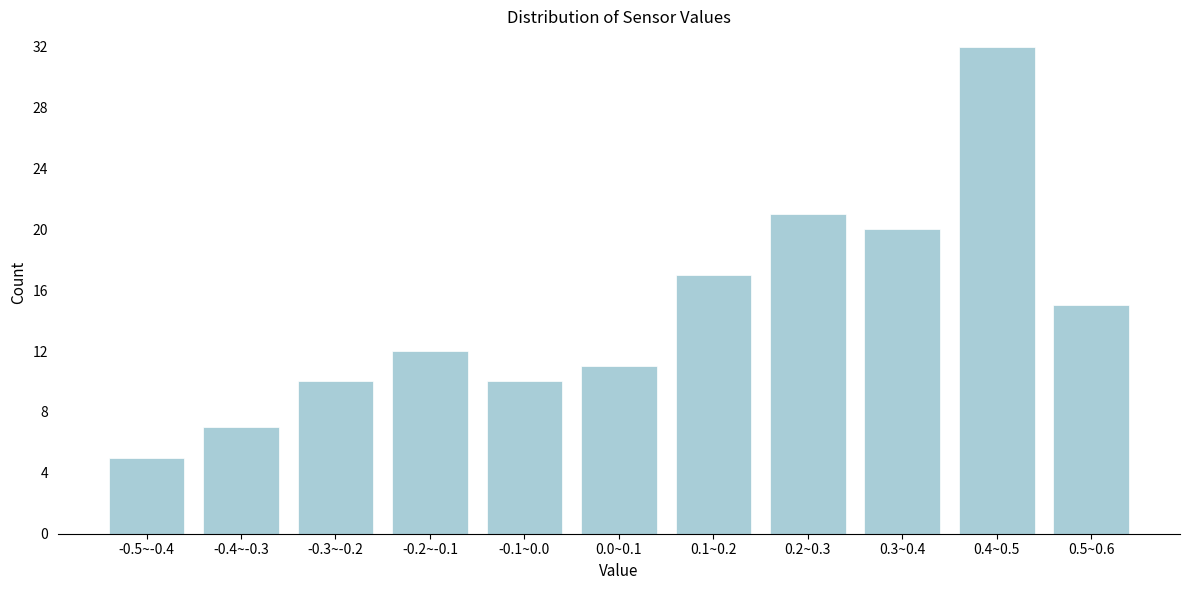

Reading left to right, list all the values displayed in this chart.

-0.5~-0.4=5	-0.4~-0.3=7	-0.3~-0.2=10	-0.2~-0.1=12	-0.1~0.0=10	0.0~0.1=11	0.1~0.2=17	0.2~0.3=21	0.3~0.4=20	0.4~0.5=32	0.5~0.6=15